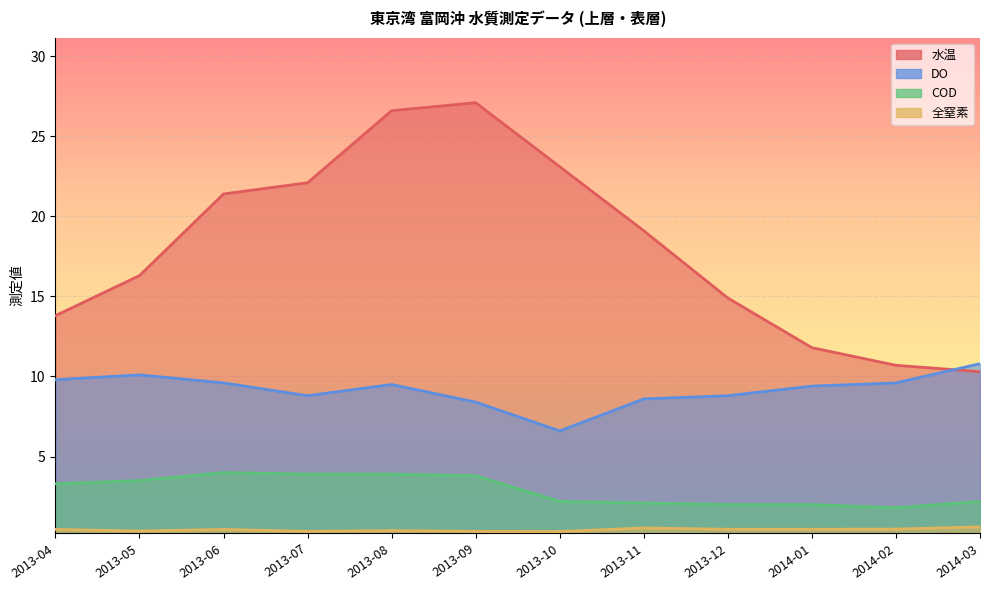

Between 2013-09 and 2013-11, which series saw the biggest shift?

水温